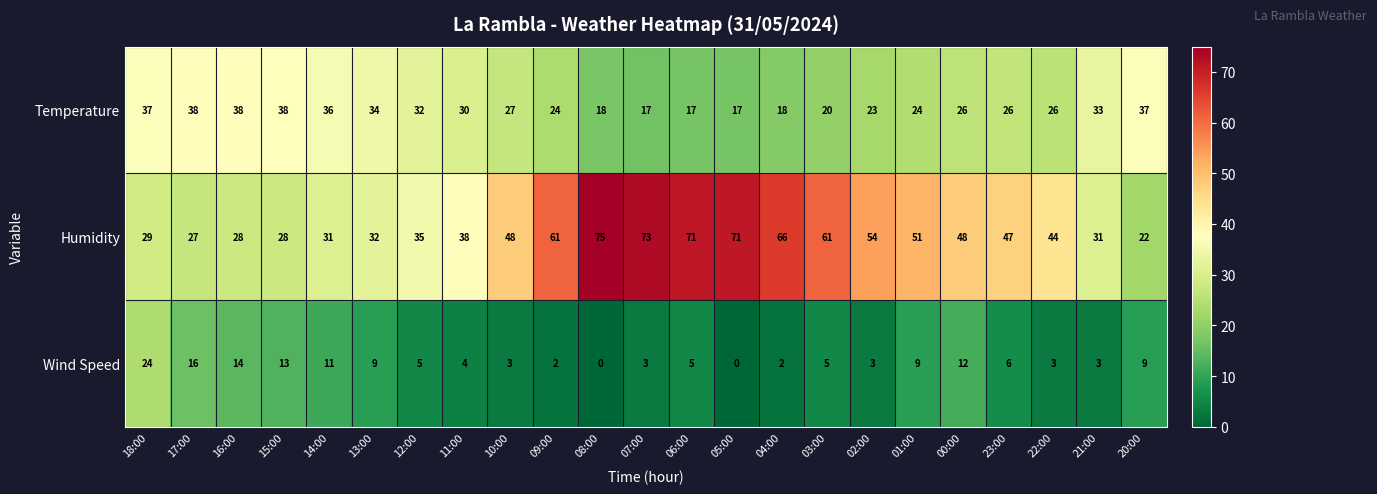

Between 07:00 and 02:00, which series saw the biggest shift?

Humidity